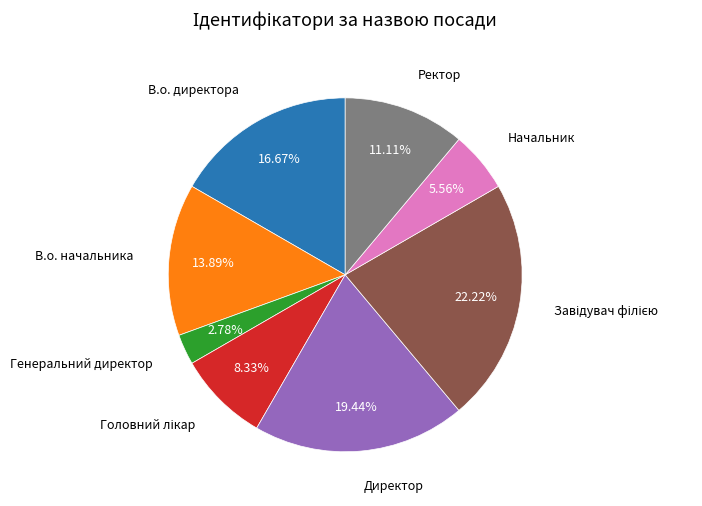

To the nearest percent, what is the average slice percentage?

12%